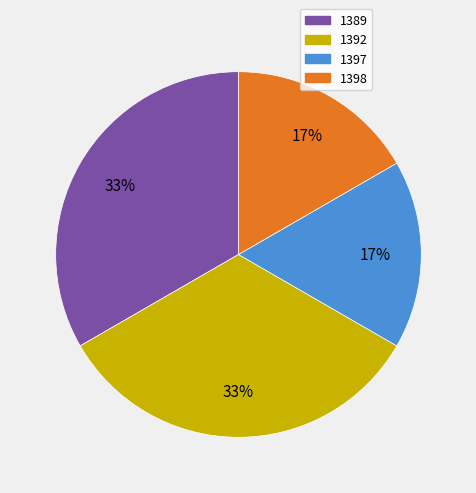

The 1392 slice represents 33% of the pie. True or false?

True